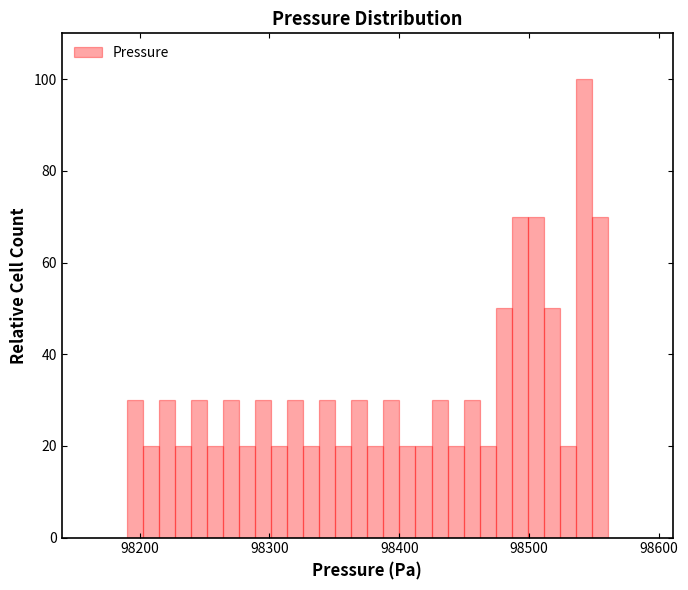

Read against the x-axis, roughly where is the centre of the tallest bar?

98540